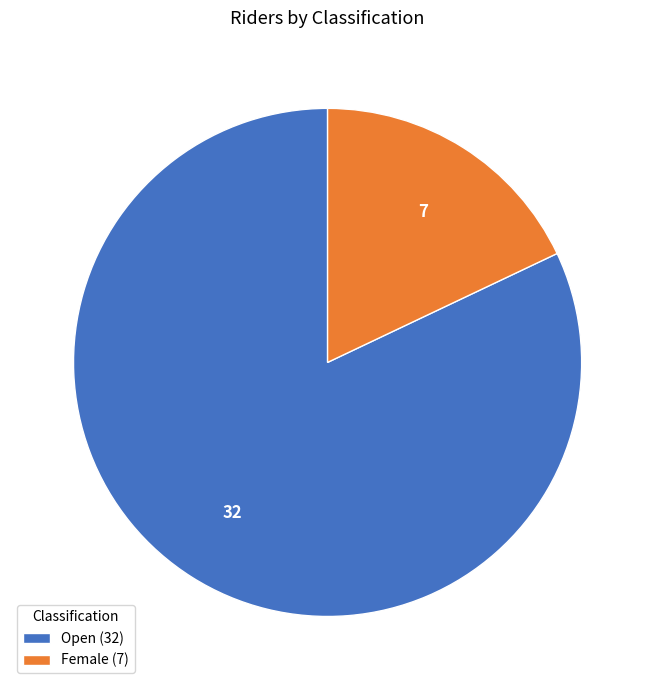

Which slice is the largest?

Open (32)